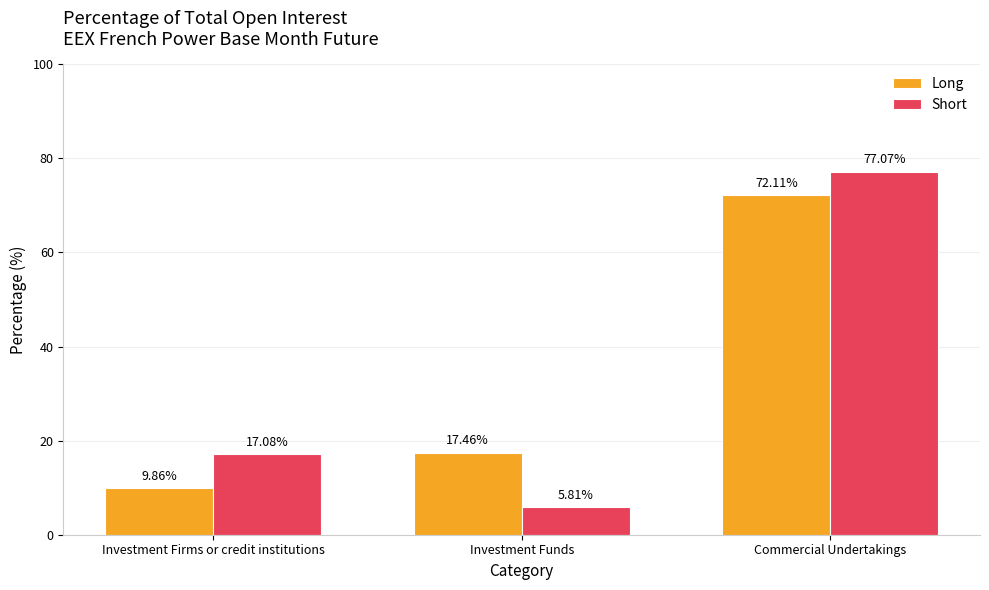

How many values in the Long series exceed 17?

2